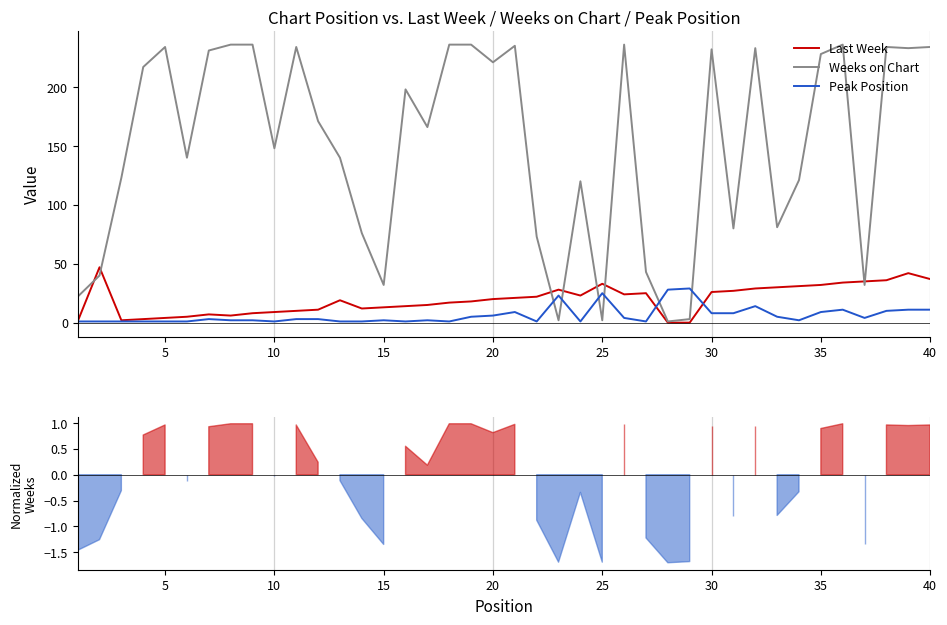

Reading left to right, list all the values displayed in this chart.

Last Week: 1	47	2	3	4	5	7	6	8	9	10	11	19	12	13	14	15	17	18	20	21	22	28	23	33	24	25	0	0	26	27	29	30	31	32	34	35	36	42	37
Weeks on Chart: 22	40	123	217	234	140	231	236	236	148	234	171	140	76	32	198	166	236	236	221	235	73	2	120	2	236	43	1	3	232	80	233	81	121	228	236	32	234	233	234
Peak Position: 1	1	1	1	1	1	3	2	2	1	3	3	1	1	2	1	2	1	5	6	9	1	23	1	25	4	1	28	29	8	8	14	5	2	9	11	4	10	11	11